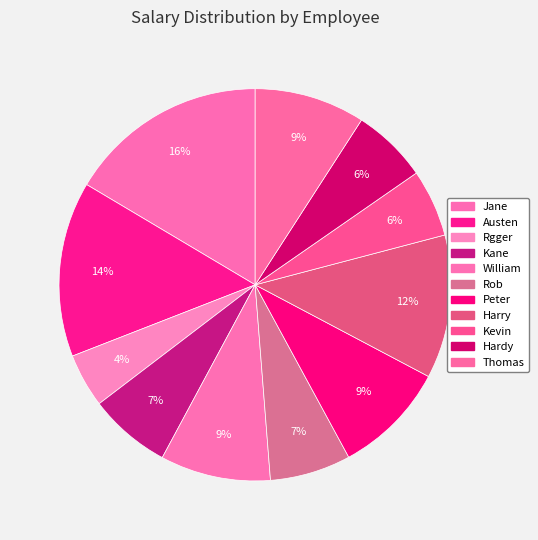

Is it true that Rob is 17% of the pie?

False